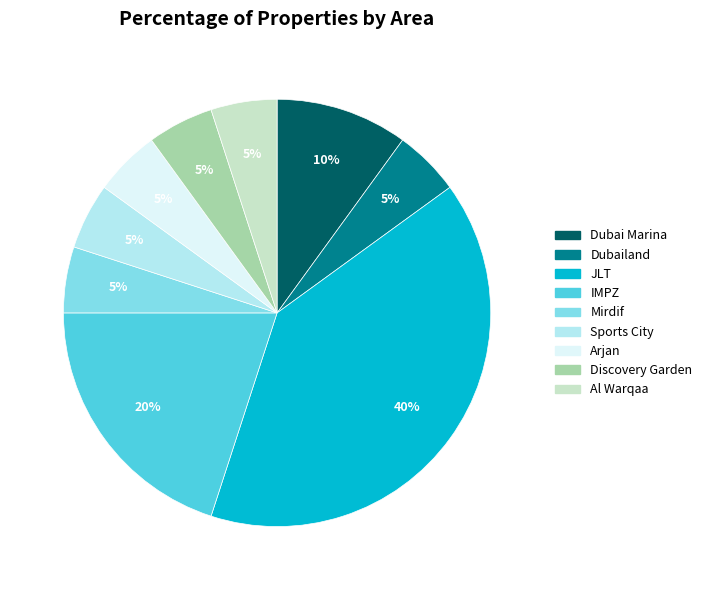

Which slice is the largest?

JLT